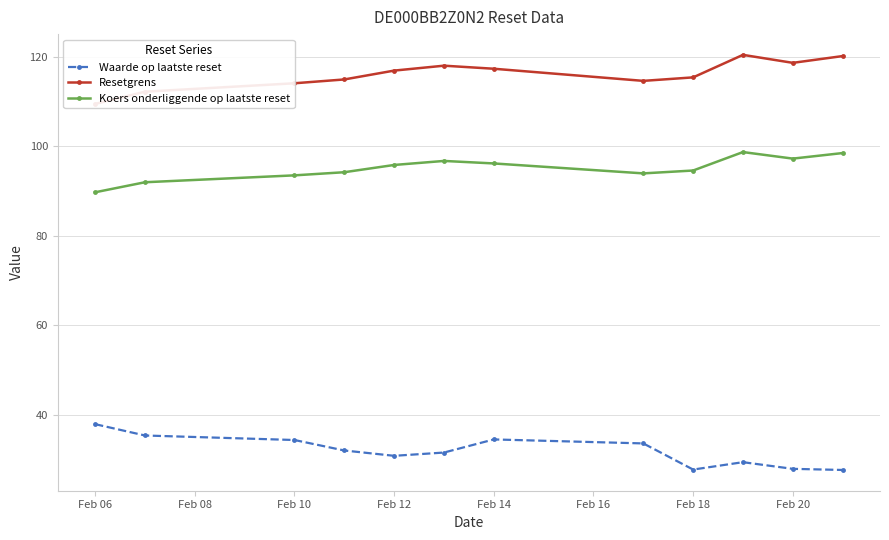

Is the value of Koers onderliggende op laatste reset at Feb 14 greater than the value of Waarde op laatste reset at Feb 14?

Yes